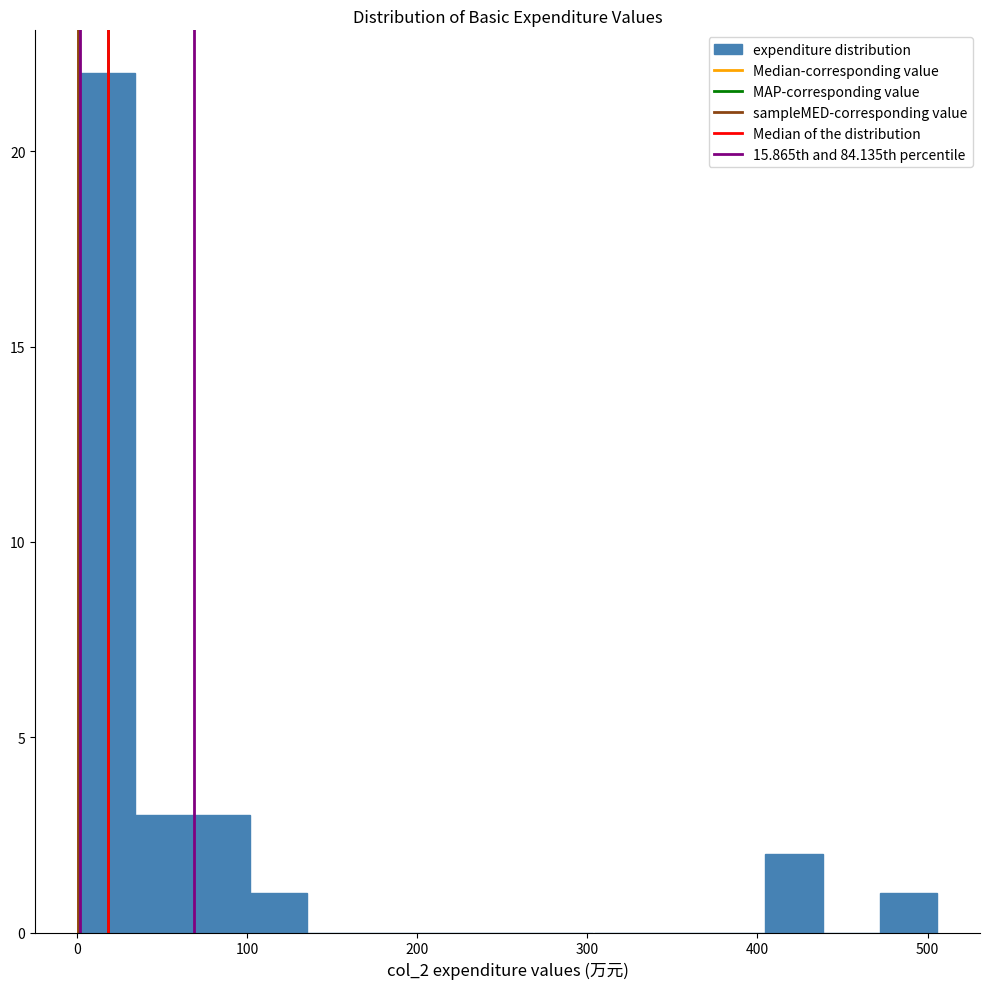

Read against the x-axis, roughly where is the centre of the tallest bar?

20